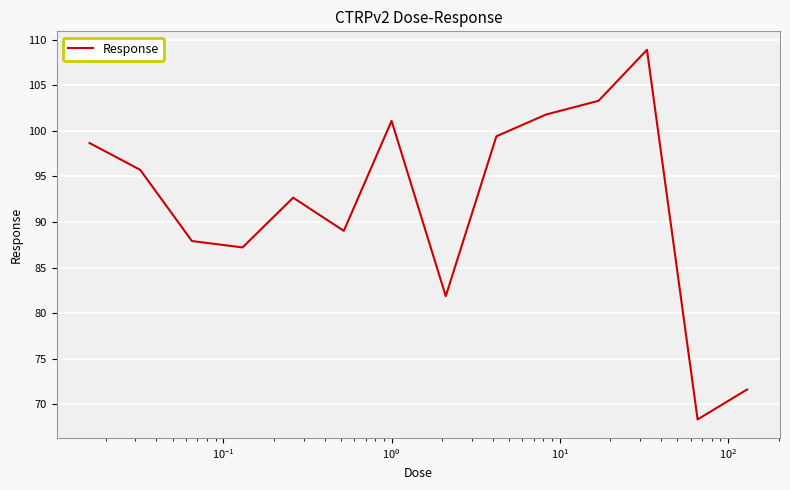

What is the difference between the maximum and minimum values?

40.6